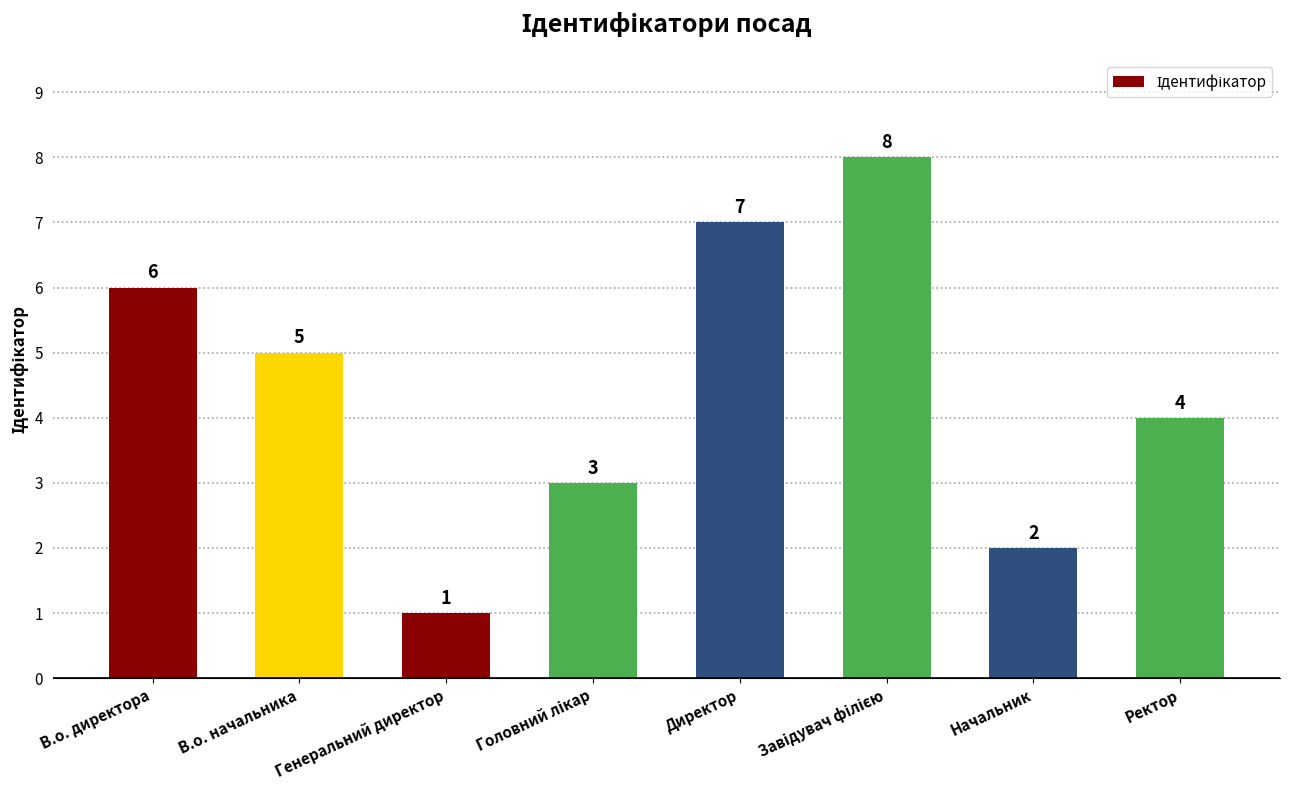

Count the values in the range 3 to 7.

5